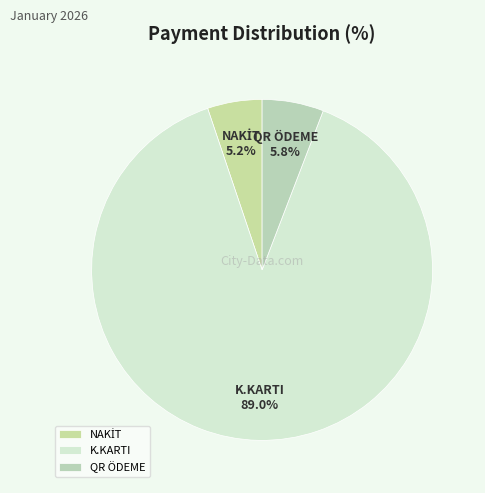

To the nearest percent, what portion does K.KARTI represent?

89%